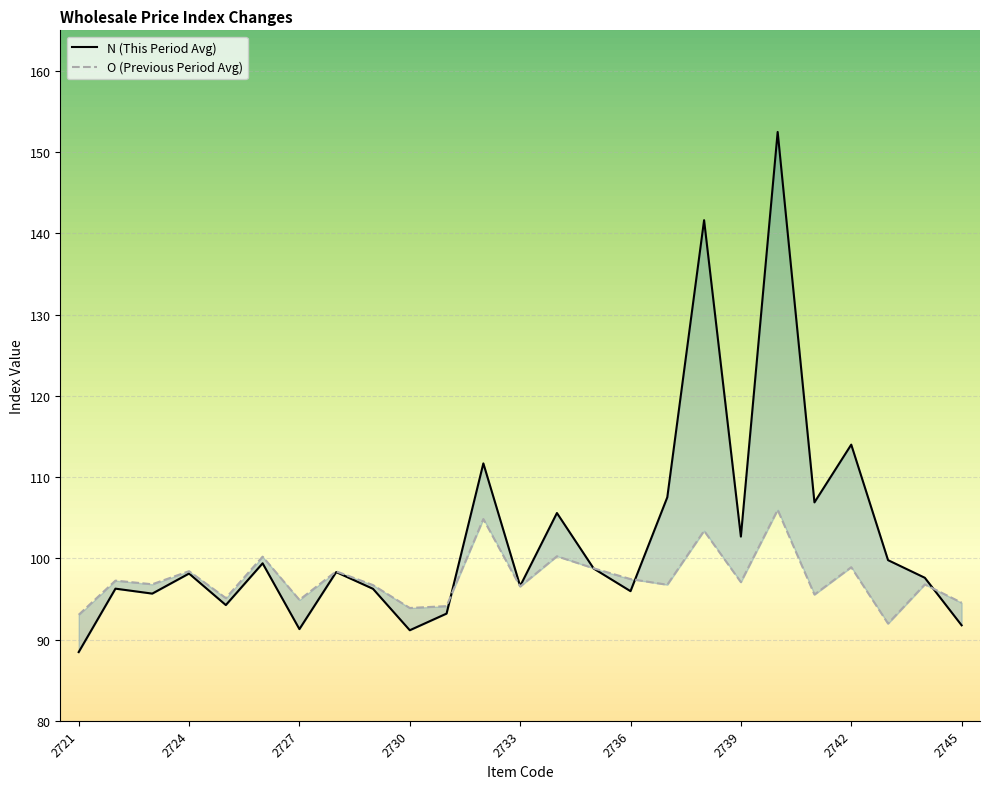

At which category is the sum across all series the highest?

2740